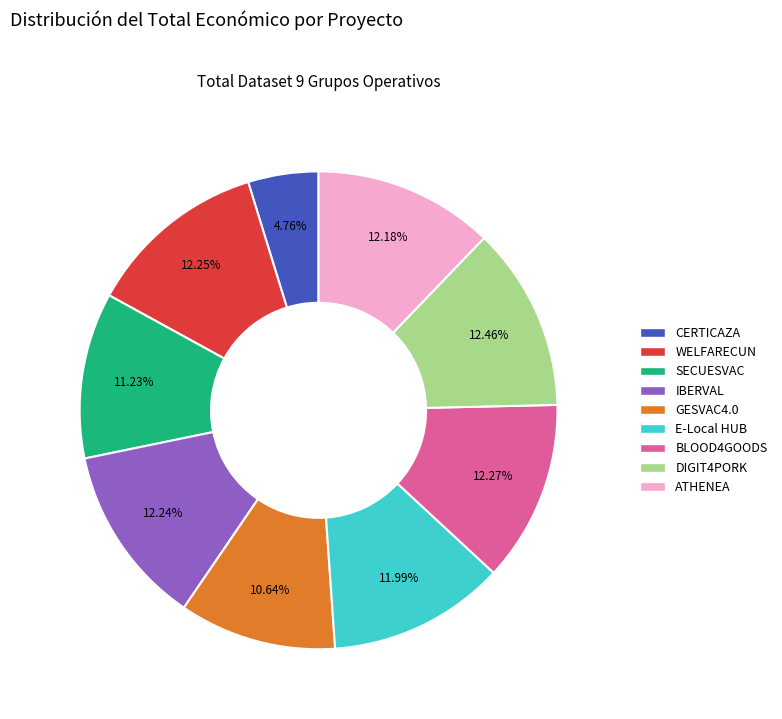

Is it true that GESVAC4.0 is 11% of the pie?

True